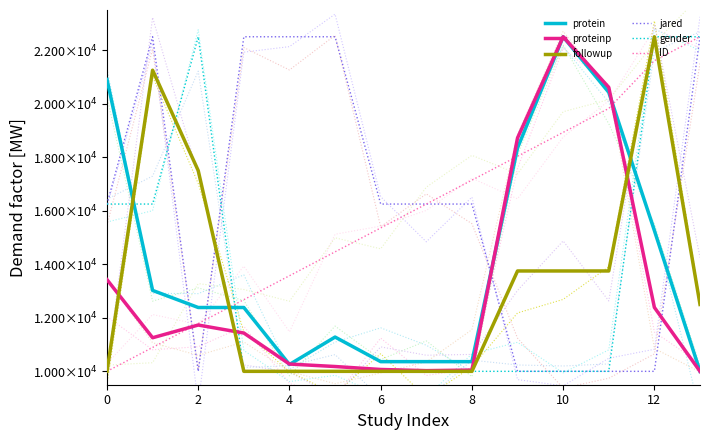

Is the value of protein at 2 greater than the value of ID at 14?

No